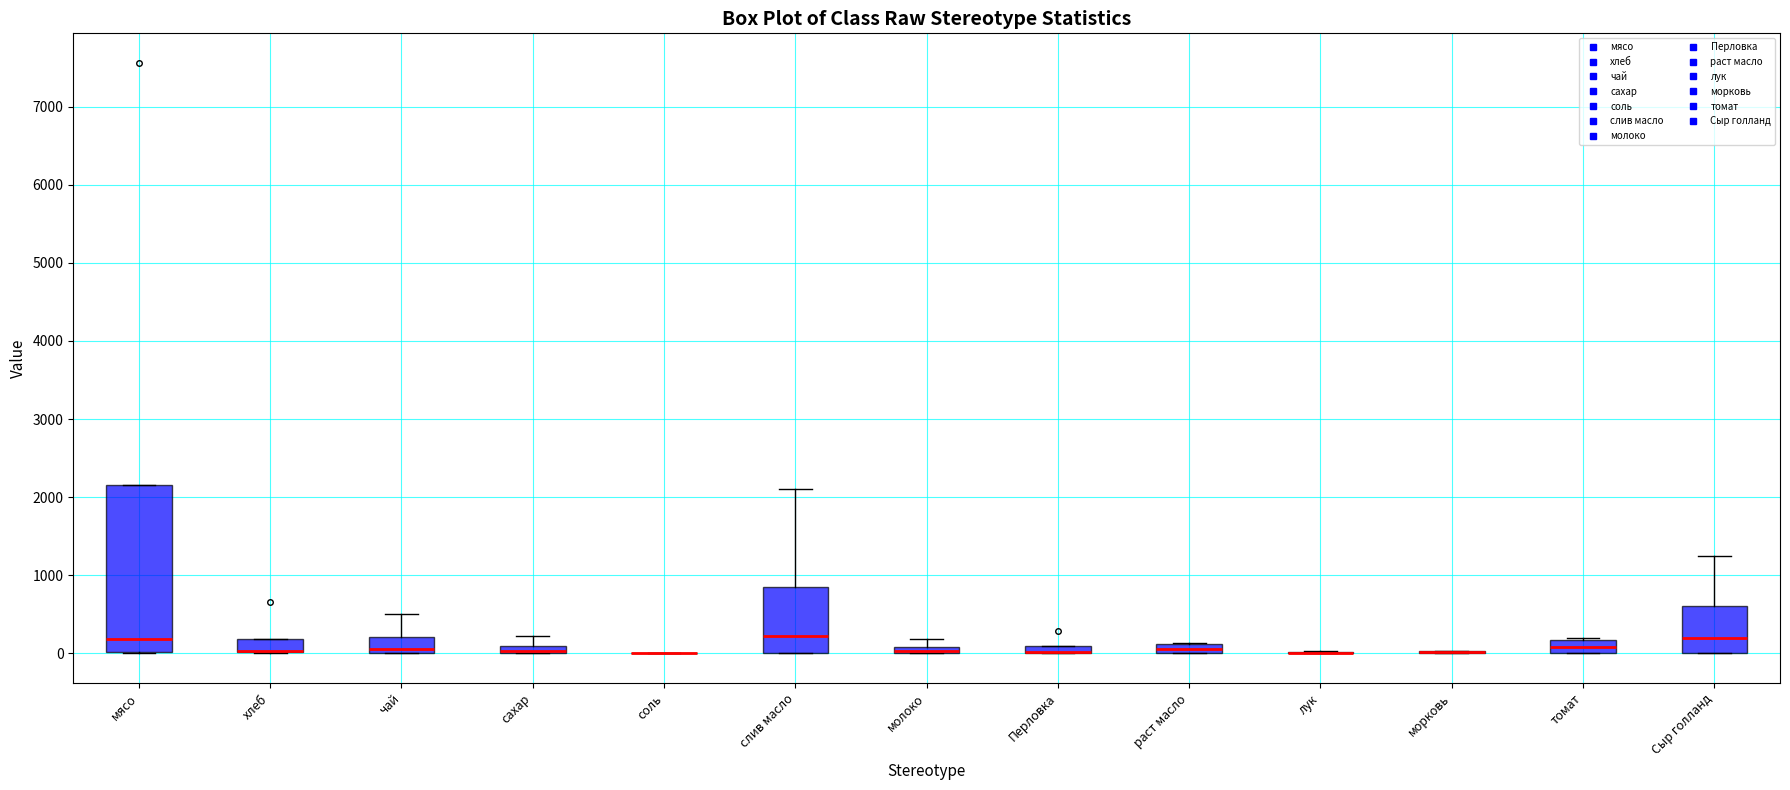

Comparing the boxes themselves (not the whiskers), which one is the tallest?

мясо